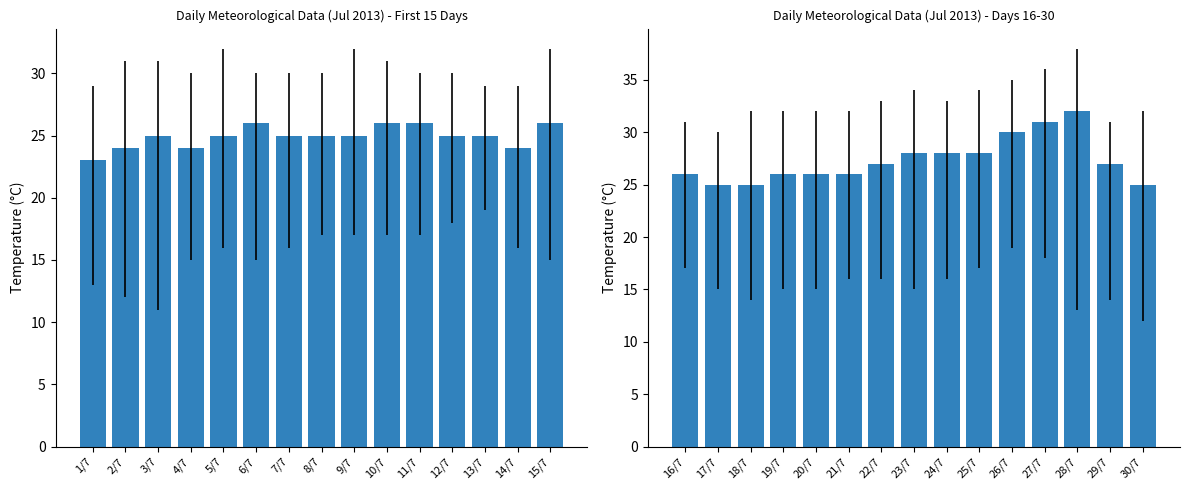

What is the label of the 7th bar from the left?

22/7